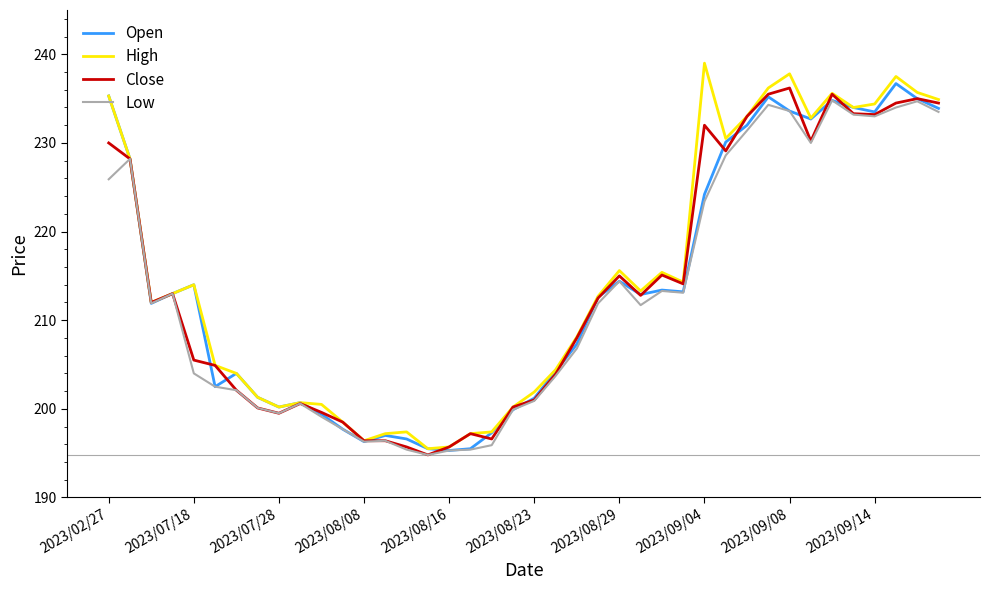

What is the maximum value shown in the chart?

239.0